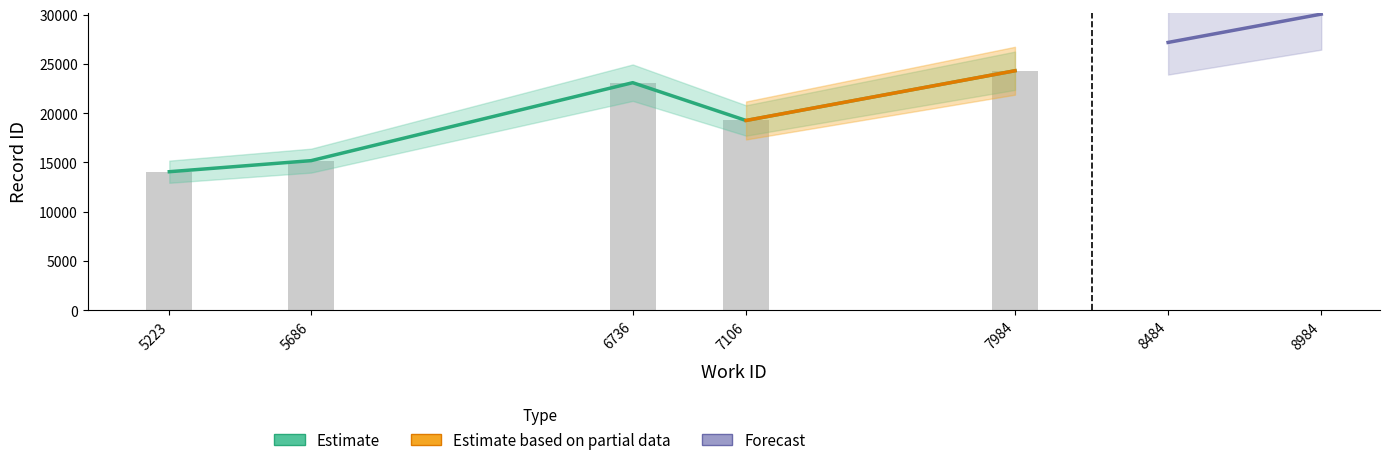

What is the ratio of the value at 6736 to the value at 5686?

1.5